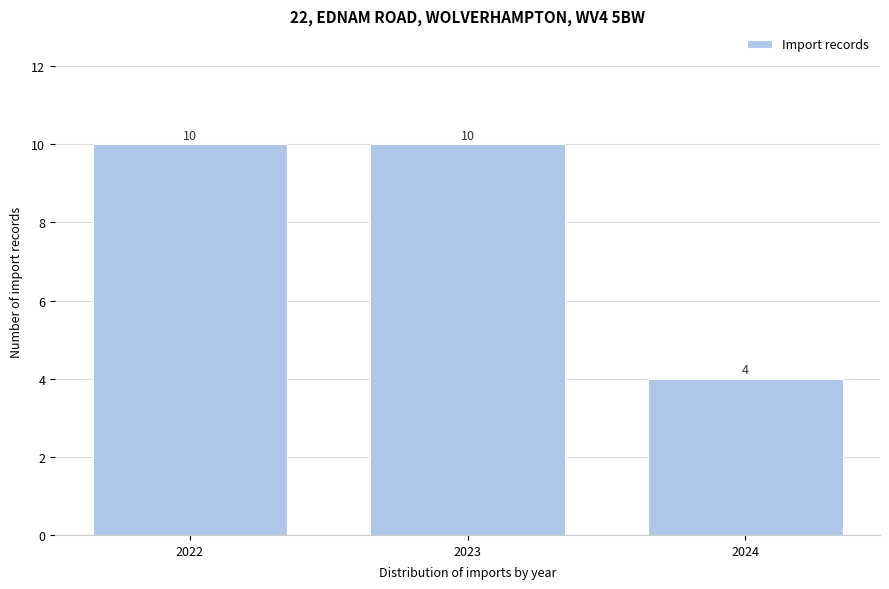

Reading left to right, transcribe this chart: for each bar, give the range it covers on the x-axis and its height.

2021.5 to 2022.5: 10
2022.5 to 2023.5: 10
2023.5 to 2024.5: 4